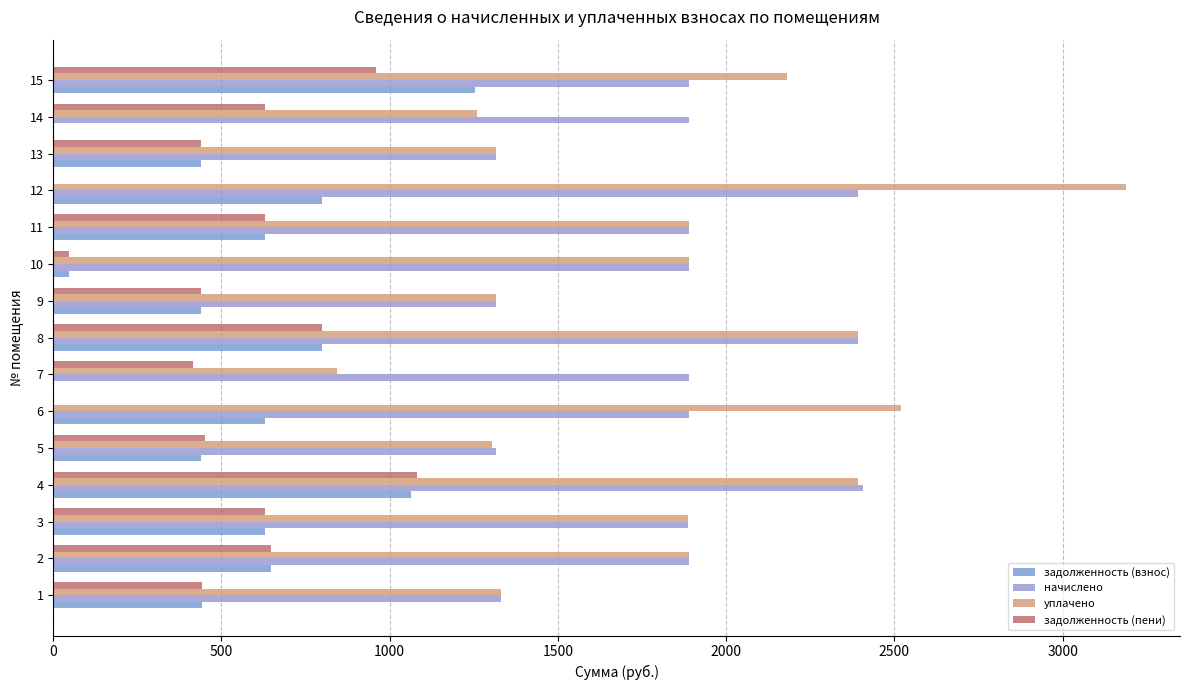

Which series has the widest spread of values?

уплачено